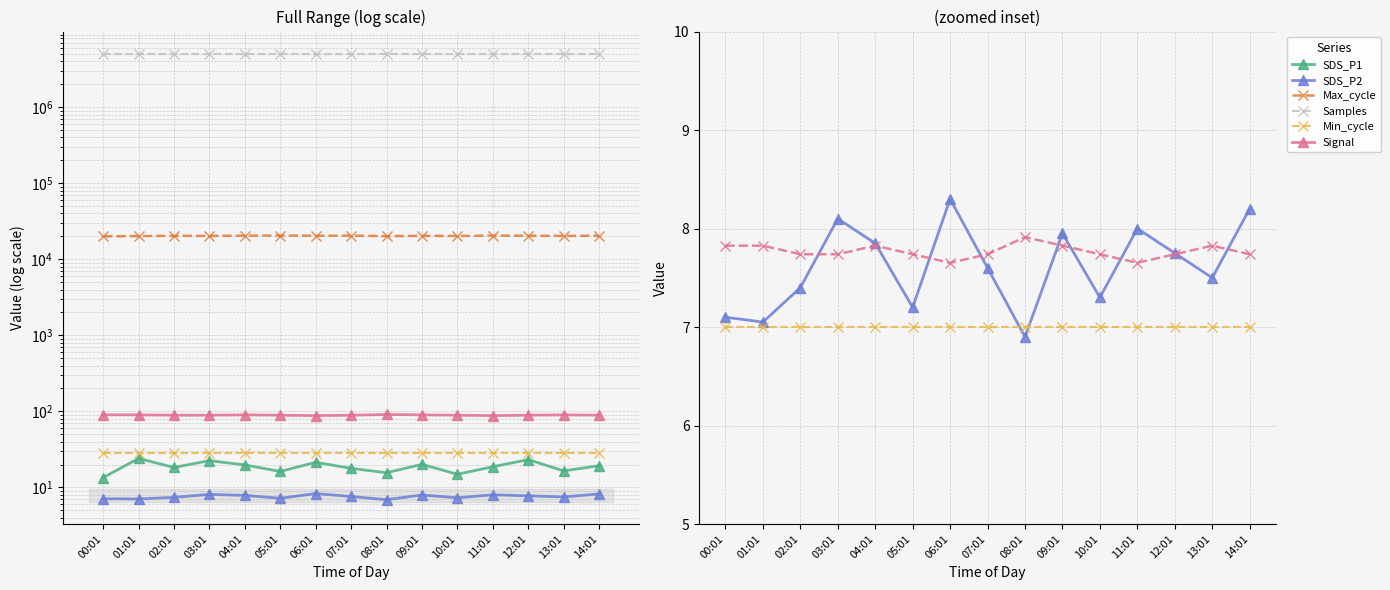

What is the label of the 5th point from the right?

10:01